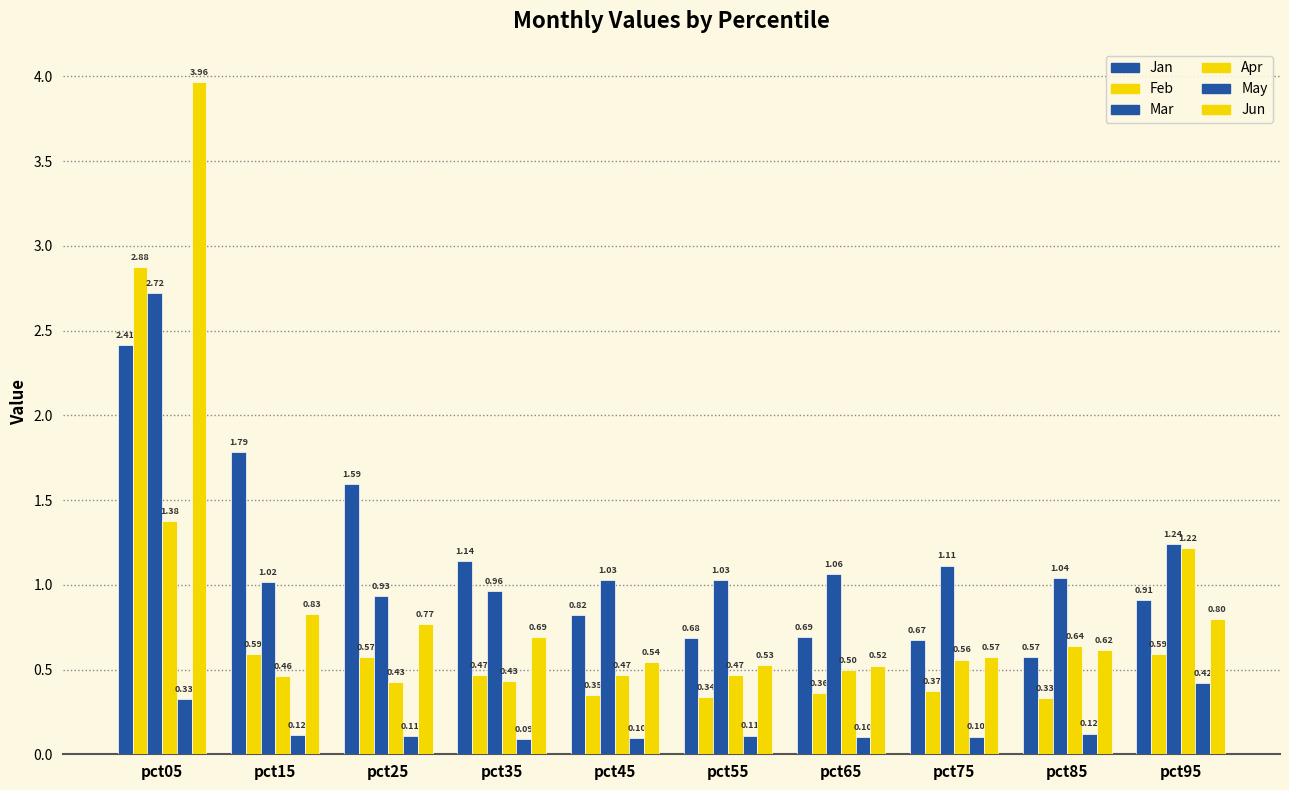

How many bars are there in each group?

6